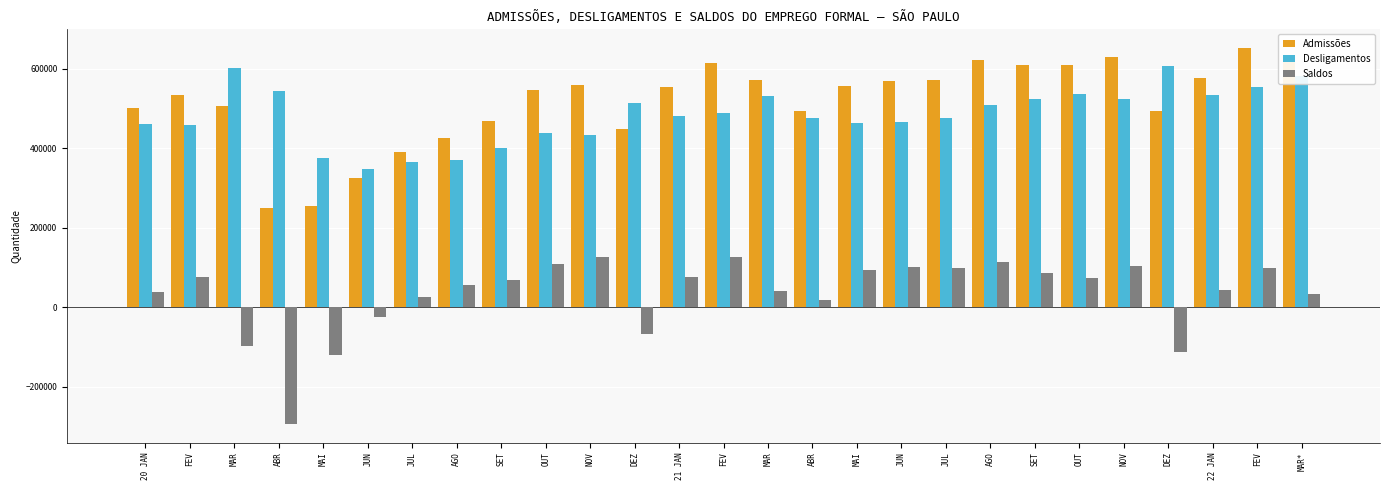

Which category has the highest value in the Desligamentos series?

DEZ